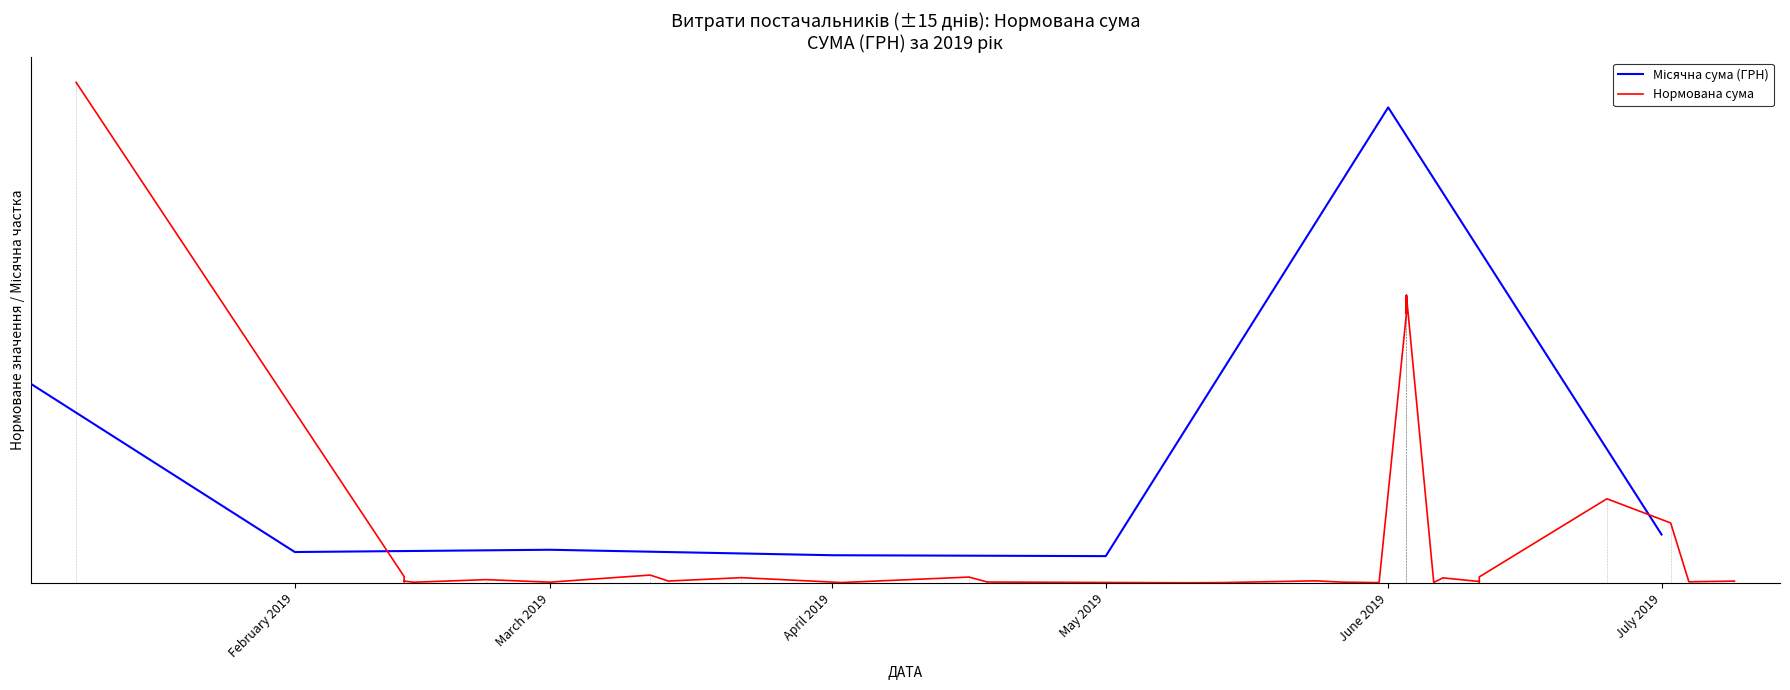

Is this an area chart (filled region under the line)?

No